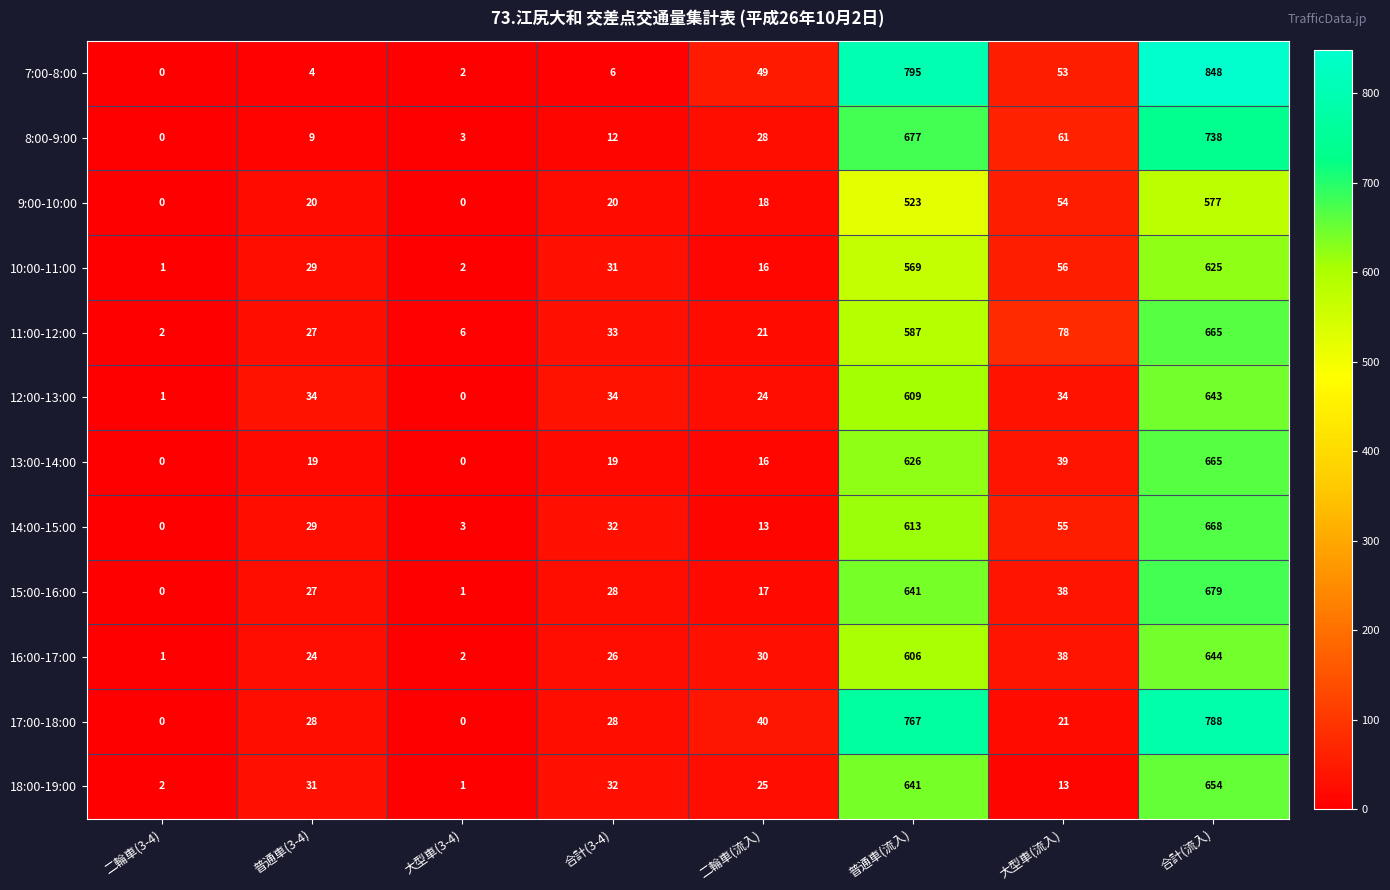

What is the average value of the 10:00-11:00 series?

166